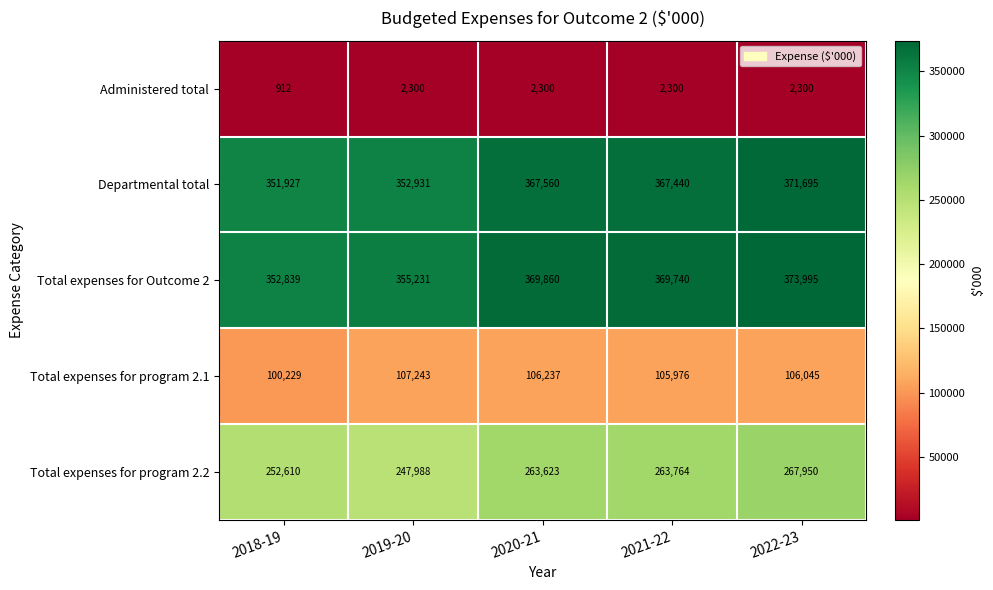

Which series has the largest range (max minus min)?

Total expenses for Outcome 2